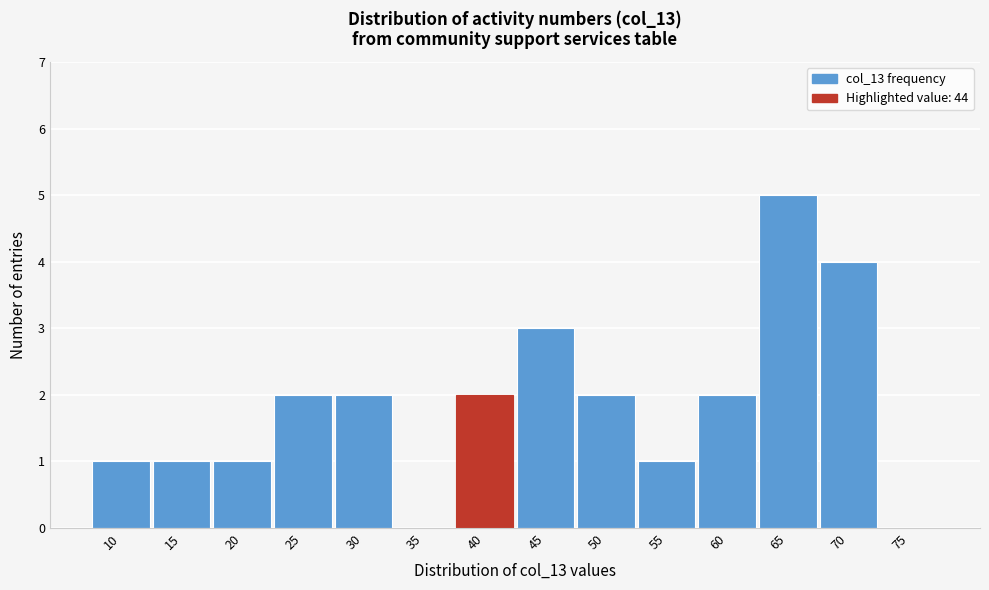

Reading left to right, transcribe all the data shown in this chart.

10=1	15=1	20=1	25=2	30=2	35=0	40=2	45=3	50=2	55=1	60=2	65=5	70=4	75=0